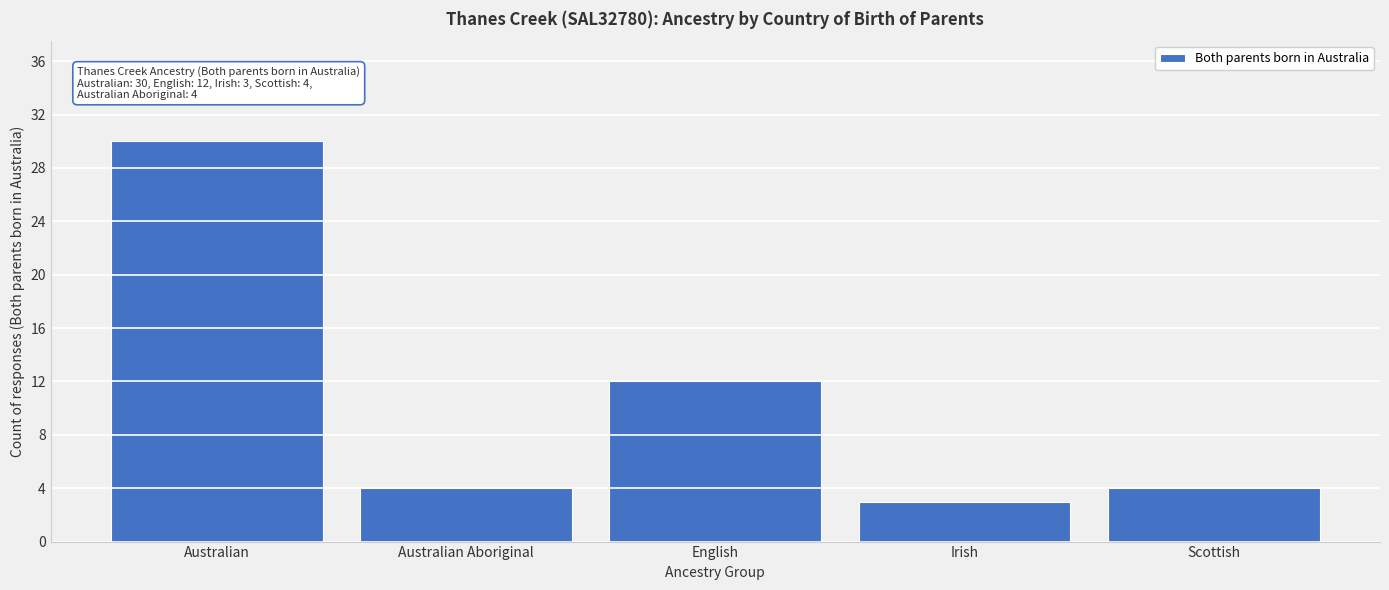

Reading left to right, transcribe all the data shown in this chart.

30	4	12	3	4